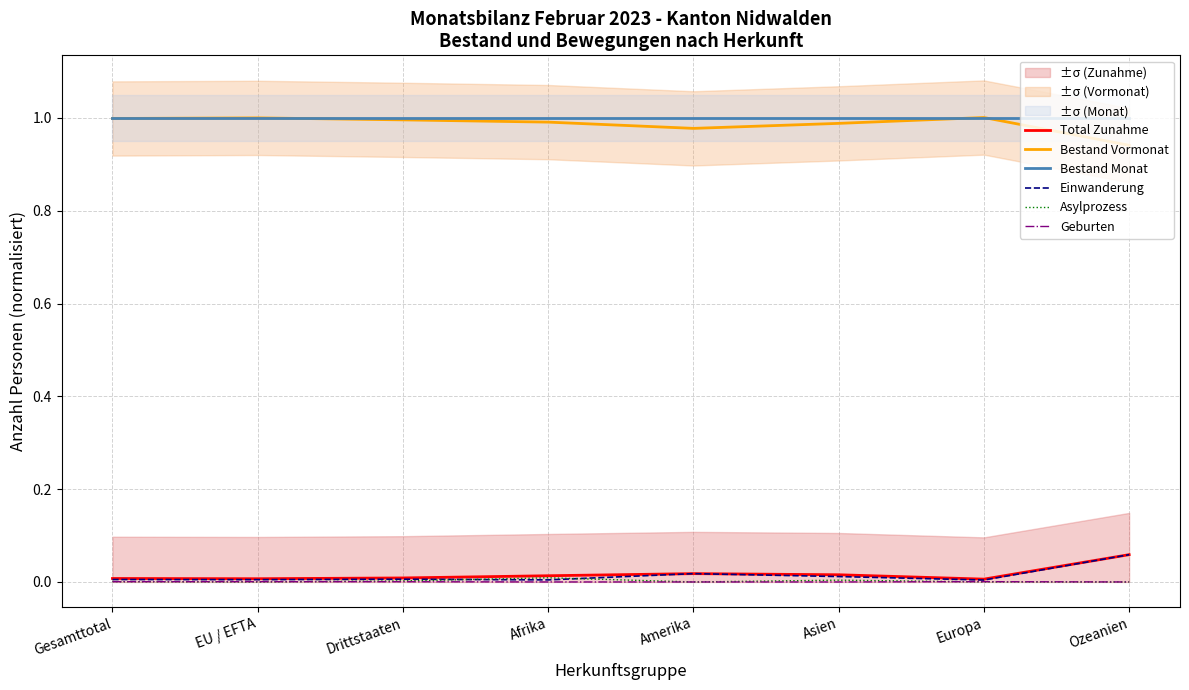

The value of Asylprozess at EU / EFTA is 0.0. True or false?

True